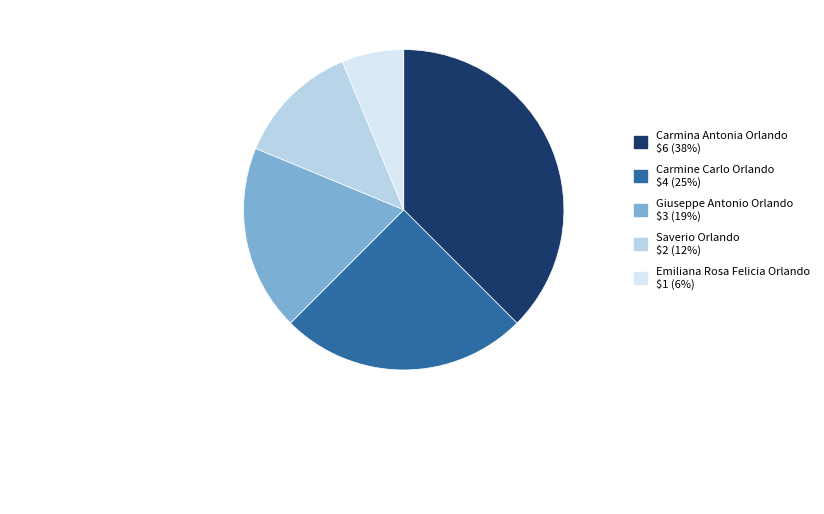

Is there any slice that represents more than half of the pie?

No